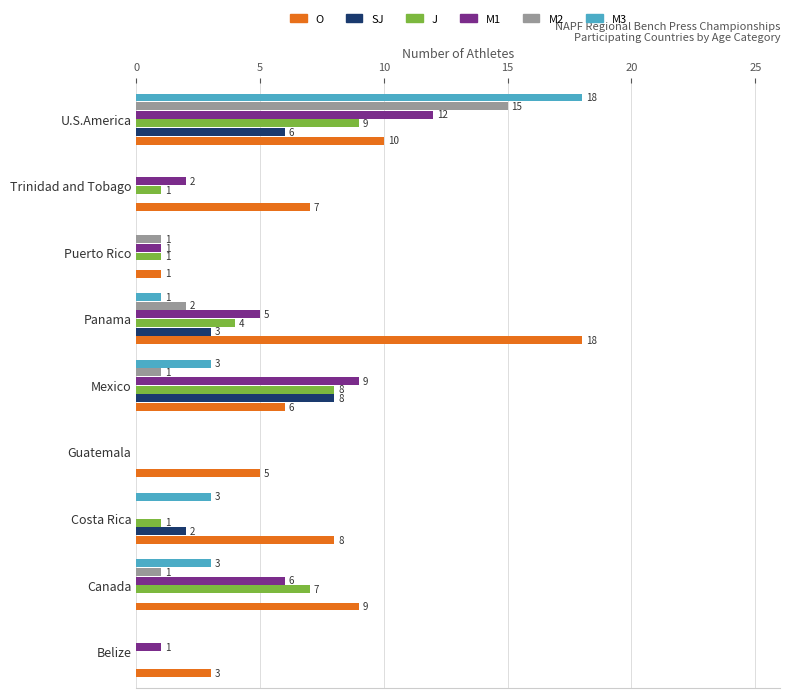

What is the highest value of the SJ series?

8